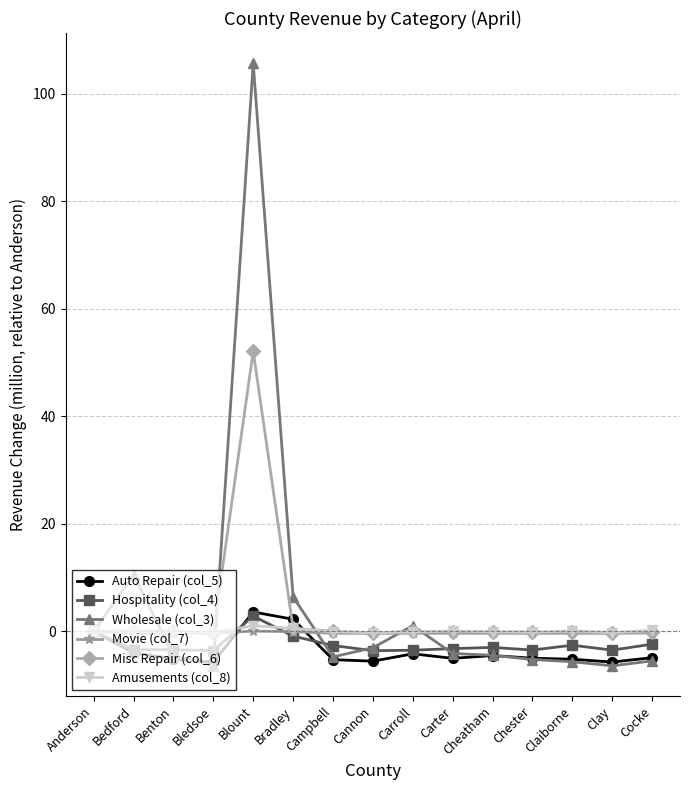

At which category is the sum across all series the highest?

Blount